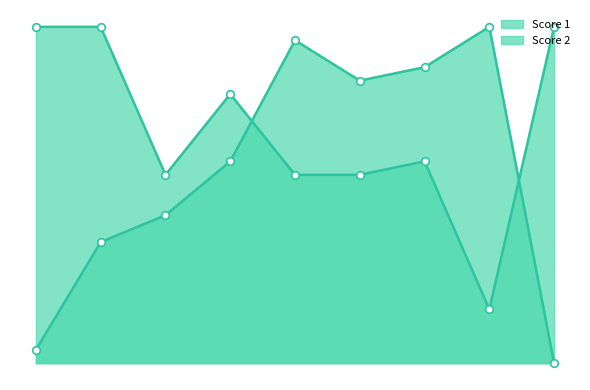

At which category is the sum across all series the highest?

5